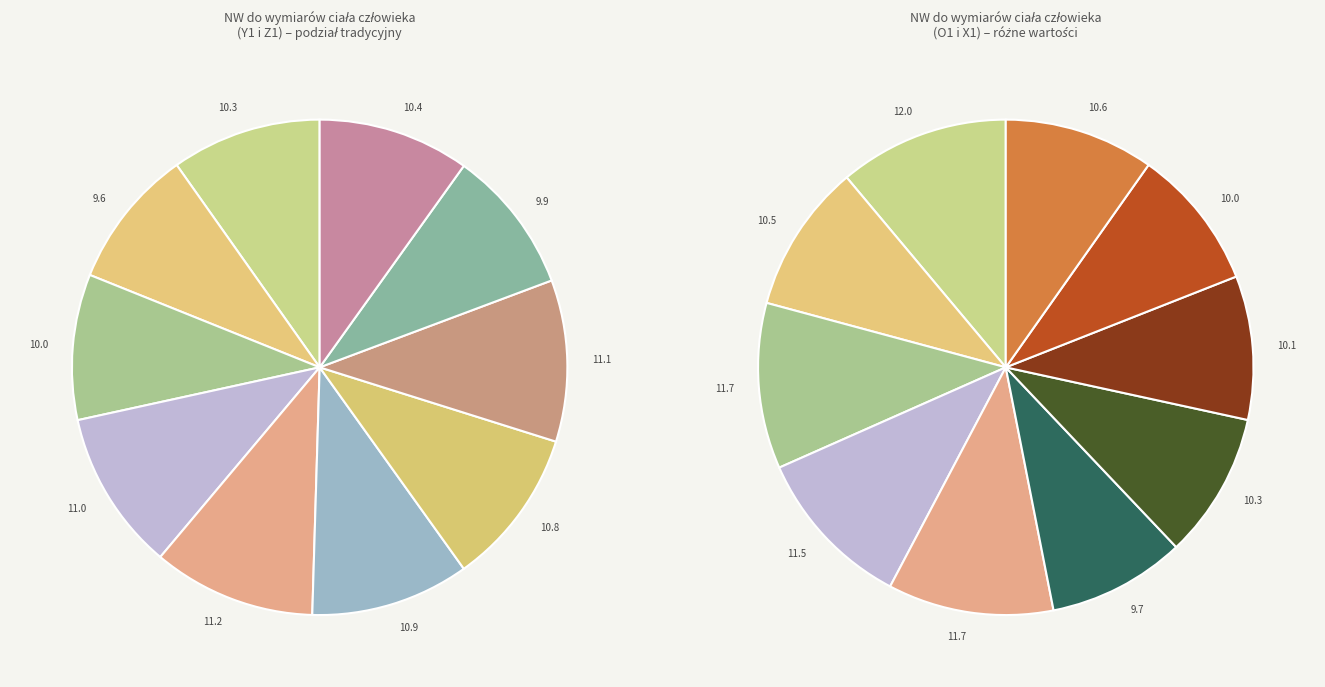

The Model 1 slice represents 27% of the pie. True or false?

False